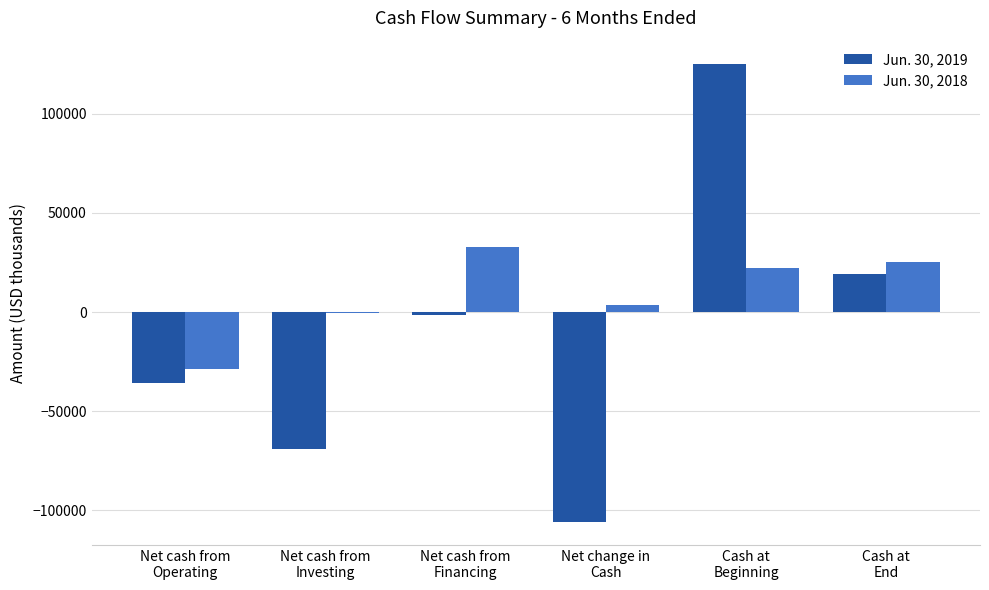

Reading left to right, extract all data points from this chart.

Jun. 30, 2019: Net cash from
Operating=-35746	Net cash from
Investing=-68885	Net cash from
Financing=-1277	Net change in
Cash=-105908	Cash at
Beginning=125313	Cash at
End=19405
Jun. 30, 2018: Net cash from
Operating=-28955	Net cash from
Investing=-400	Net cash from
Financing=32755	Net change in
Cash=3400	Cash at
Beginning=22035	Cash at
End=25435